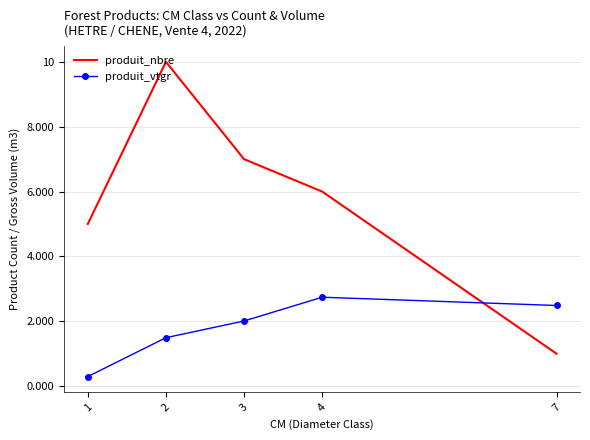

What is the difference between the maximum and minimum values in the produit_nbre series?

9.0